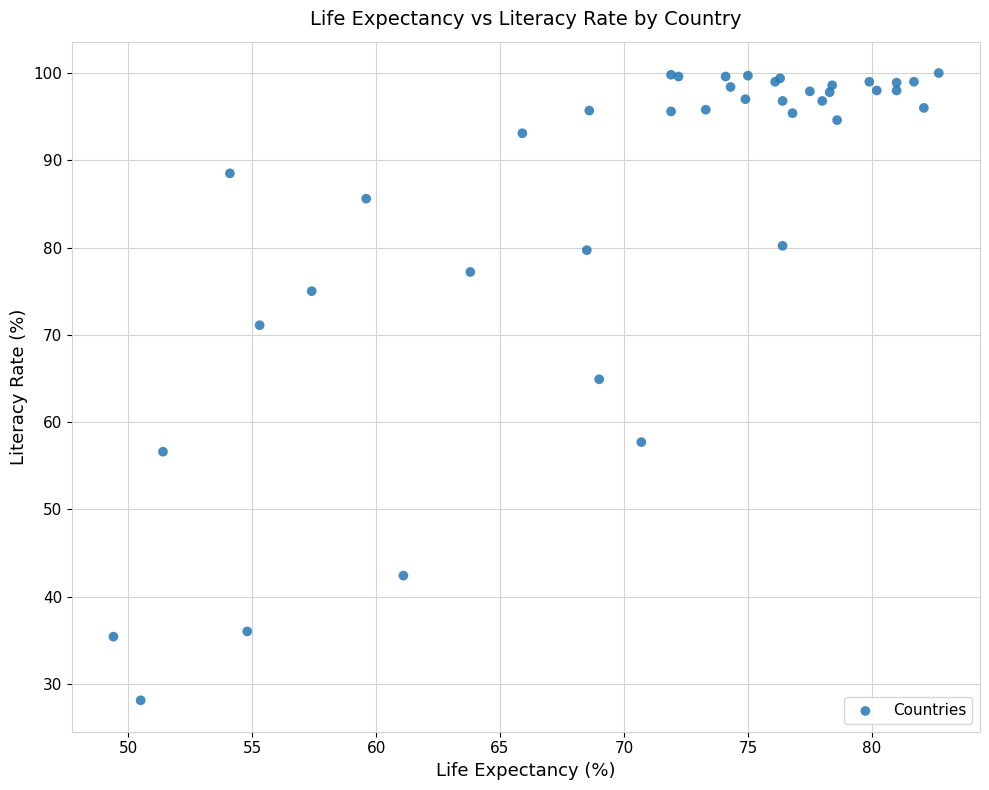

What Y value in the scatter plot is closest to 64?

64.9